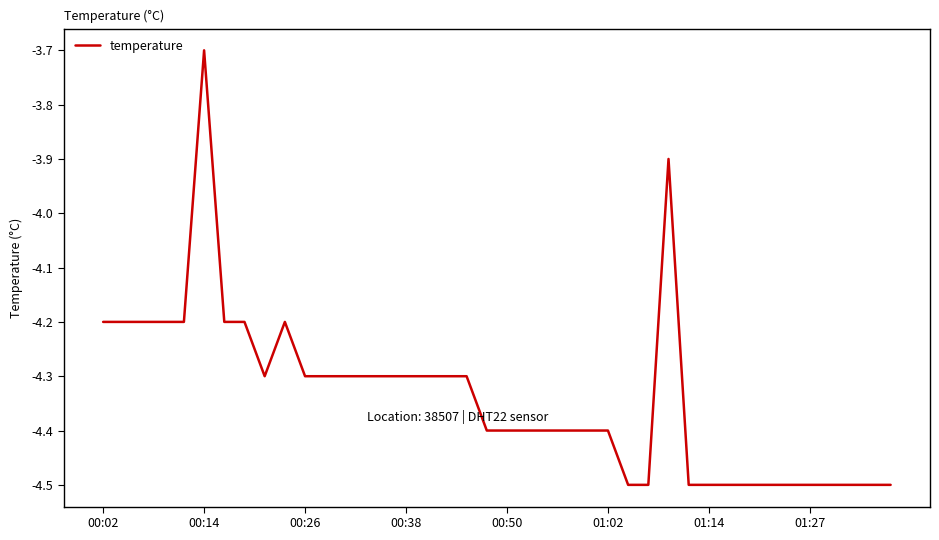

What is the smallest value displayed?

-4.5